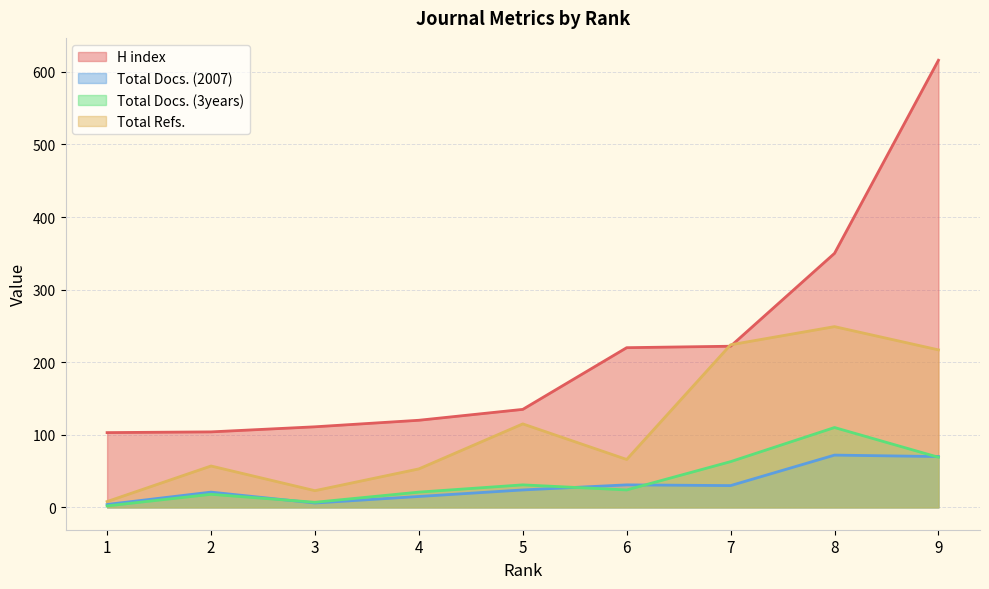

What is the difference between the second highest and minimum values in the Total Refs. series?

216